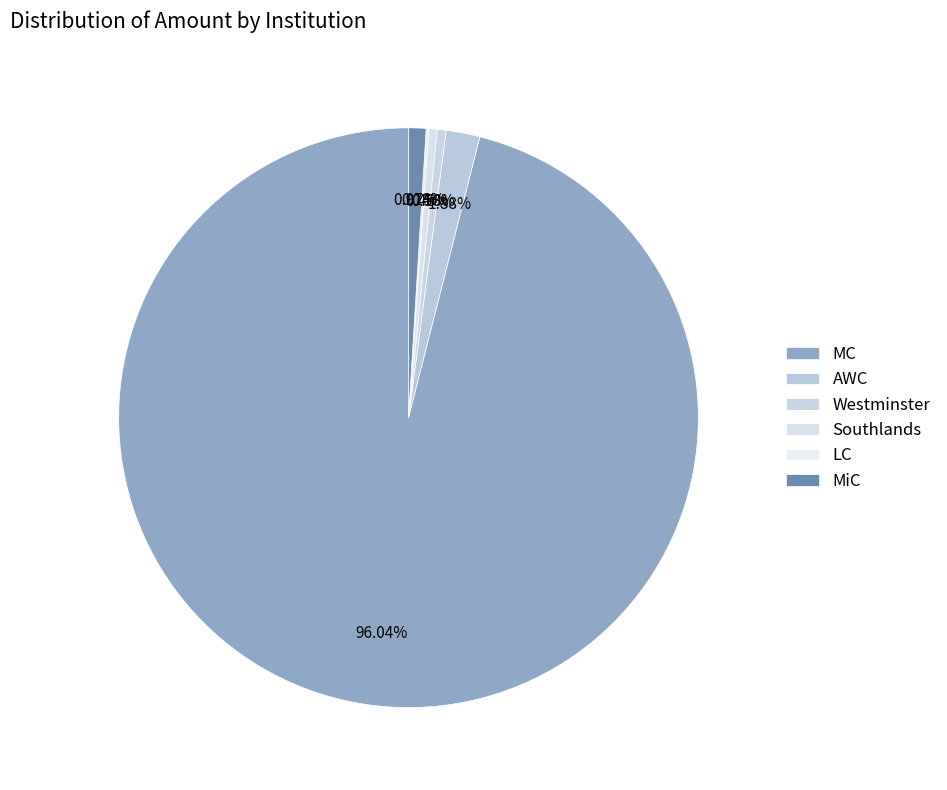

What is the change in value from LC to MiC?

+49528.0